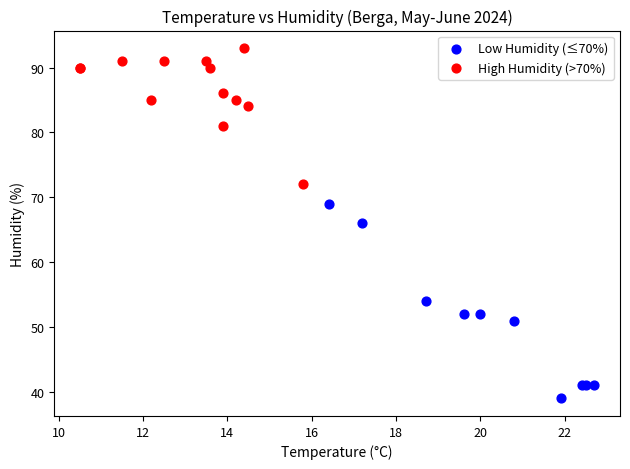

Which series reaches the minimum Y coordinate?

Low Humidity (≤70%)